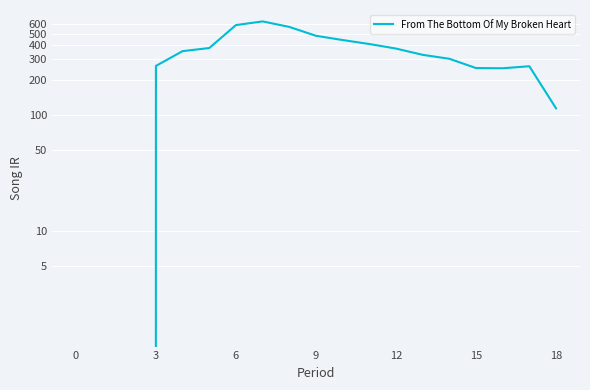

Does the chart display data point markers on the line(s)?

No